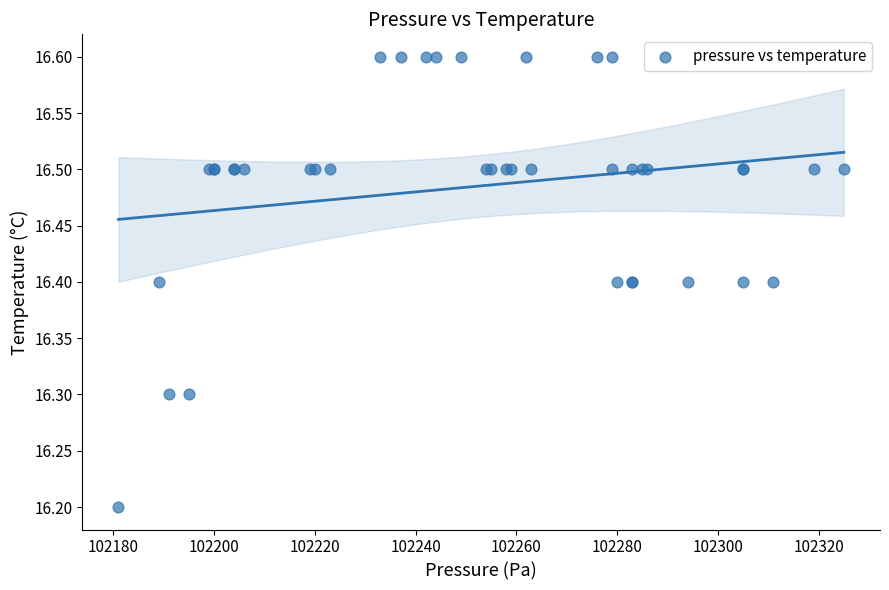

What Y value in the scatter plot is closest to 16?

16.2